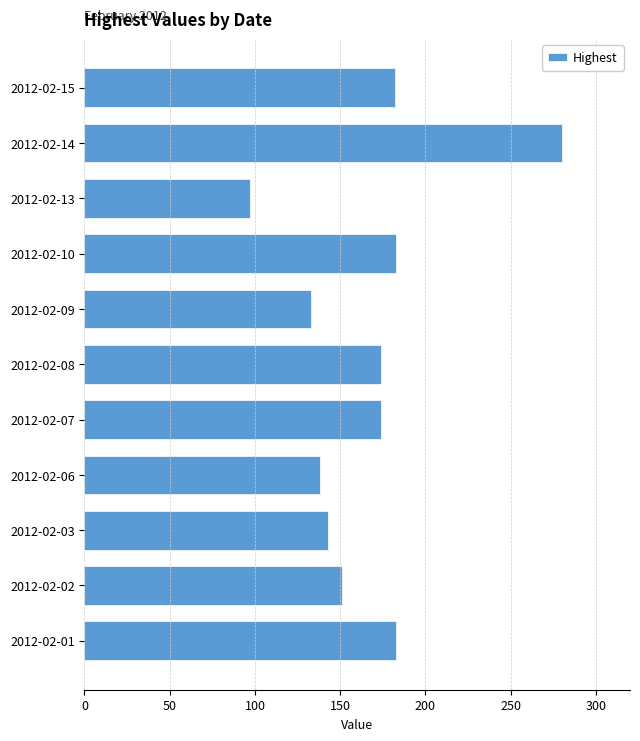

What is the average value?

167